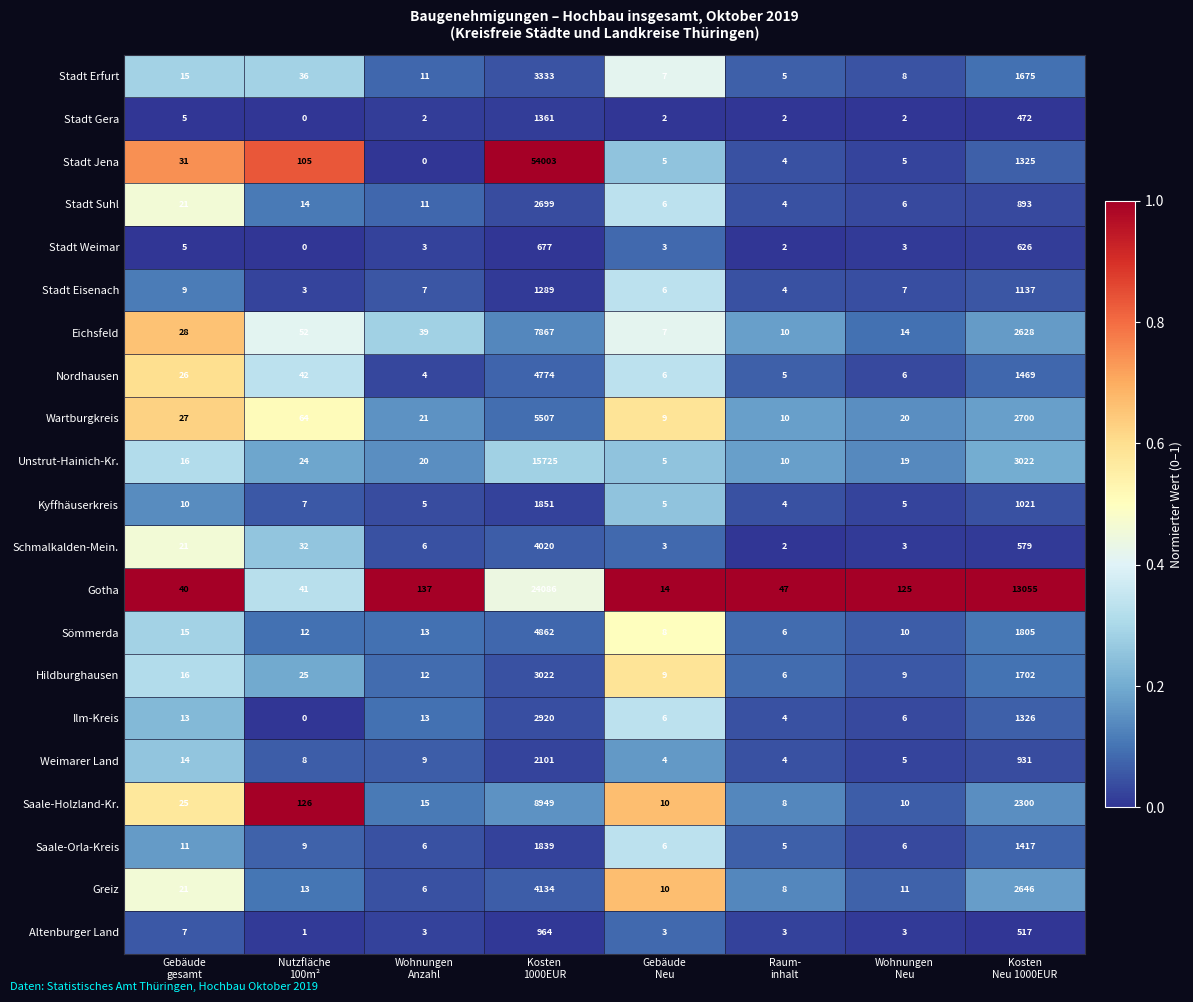

What is the maximum value for Ilm-Kreis?

2920